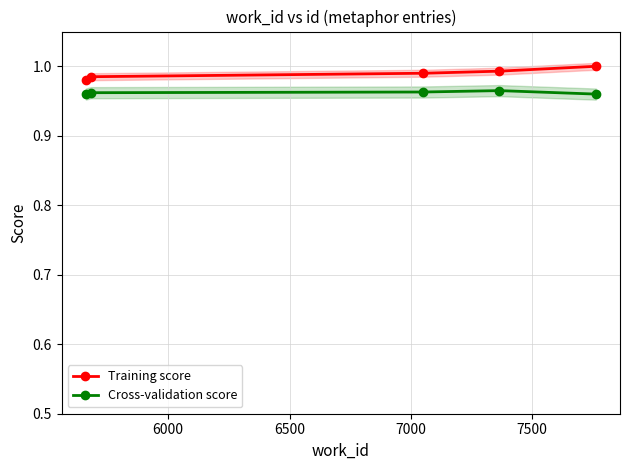

True or false: Training score and Cross-validation score cross at least once.

False